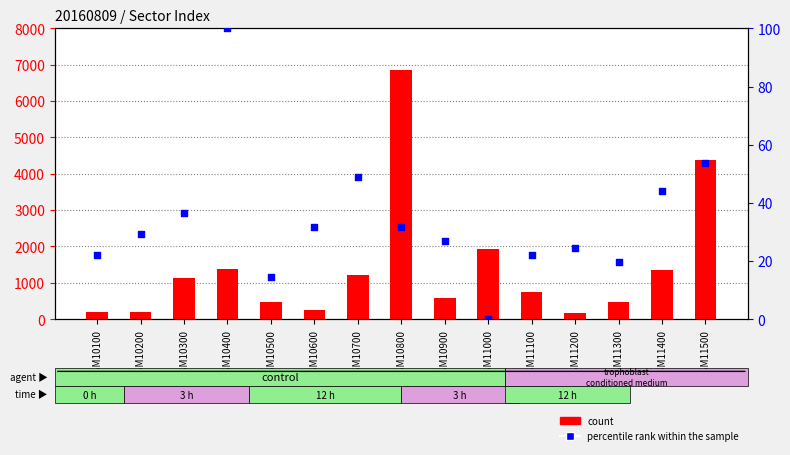

Which series has the largest total across all categories?

close price